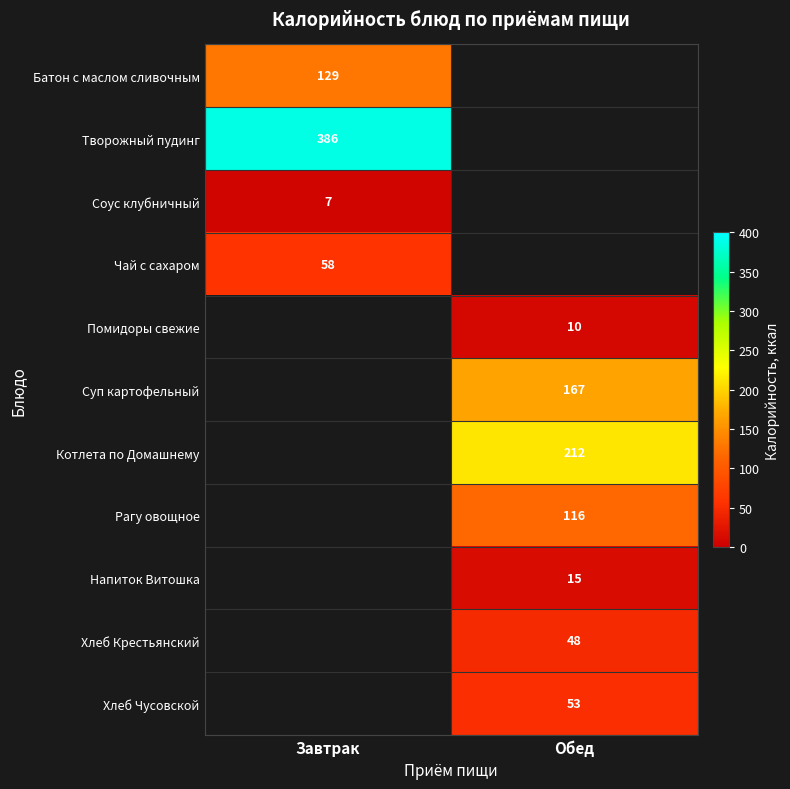

Which category has the lowest value across all series?

Завтрак